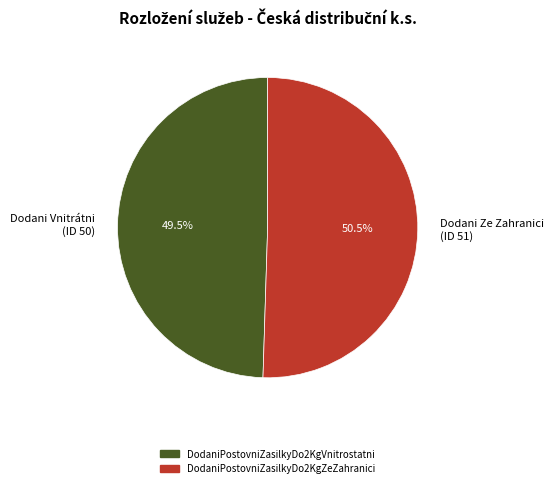

Does Dodani Ze Zahranici (ID 51) account for over 50% of the chart?

Yes